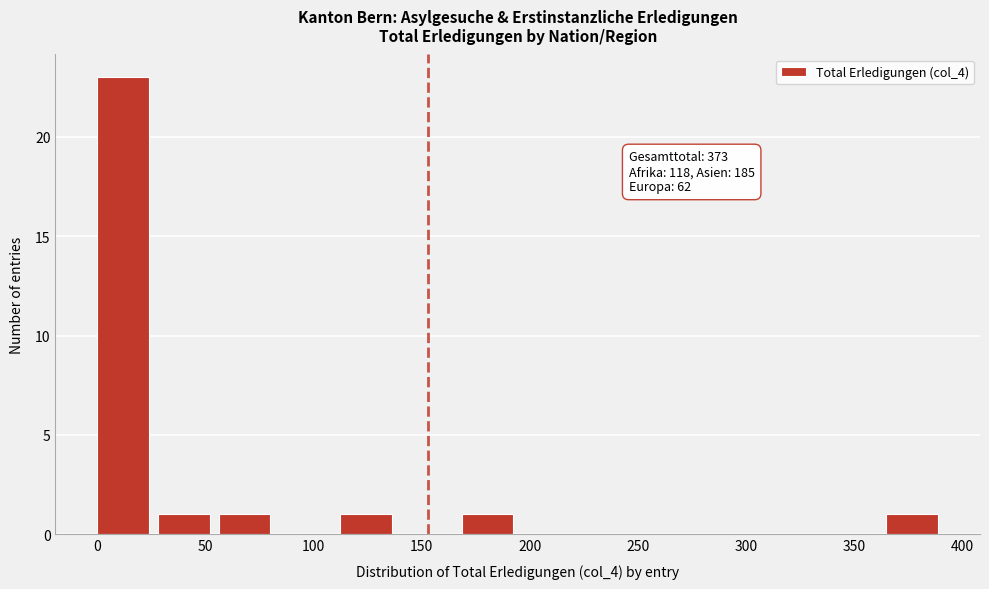

Over which range of the x-axis is the bar tallest?

0 to 30